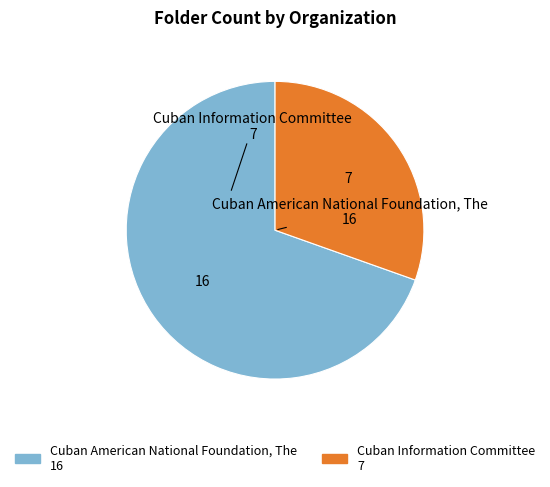

Rank the categories by value from highest to lowest.

Cuban American National Foundation, The, Cuban Information Committee